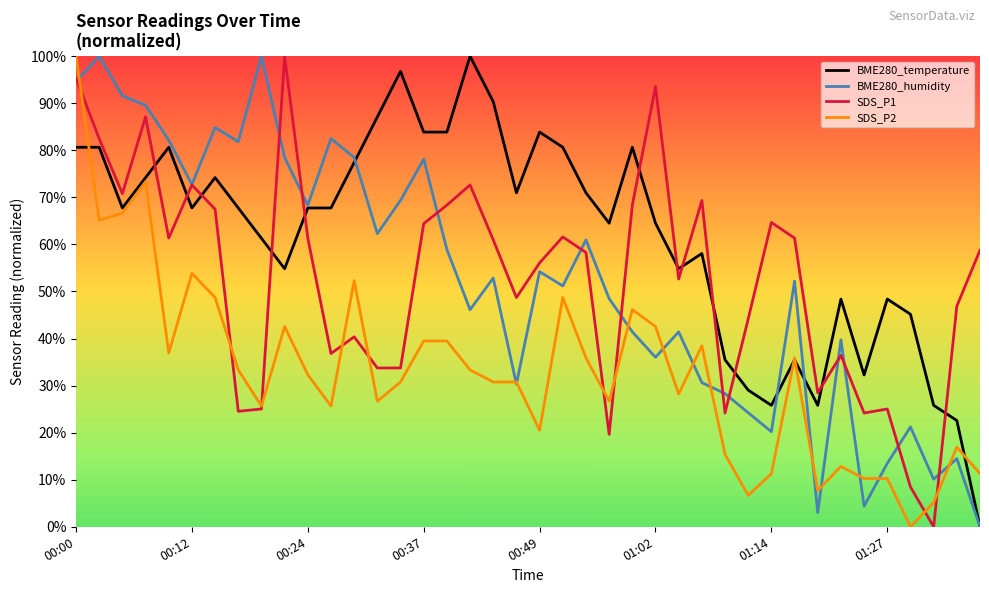

Is this an area chart (filled region under the line)?

No